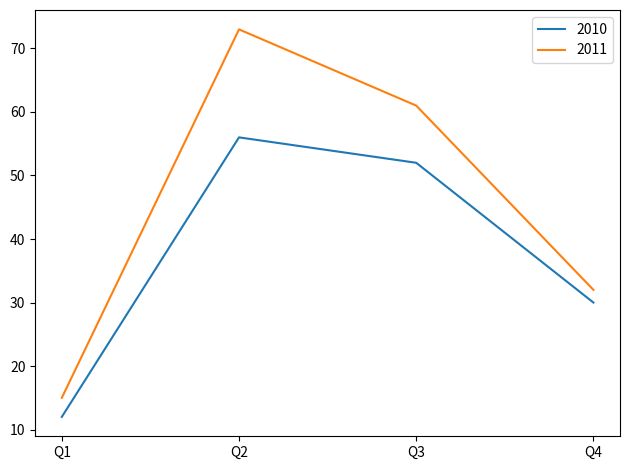

List the series in order of their overall mean, highest first.

2011, 2010